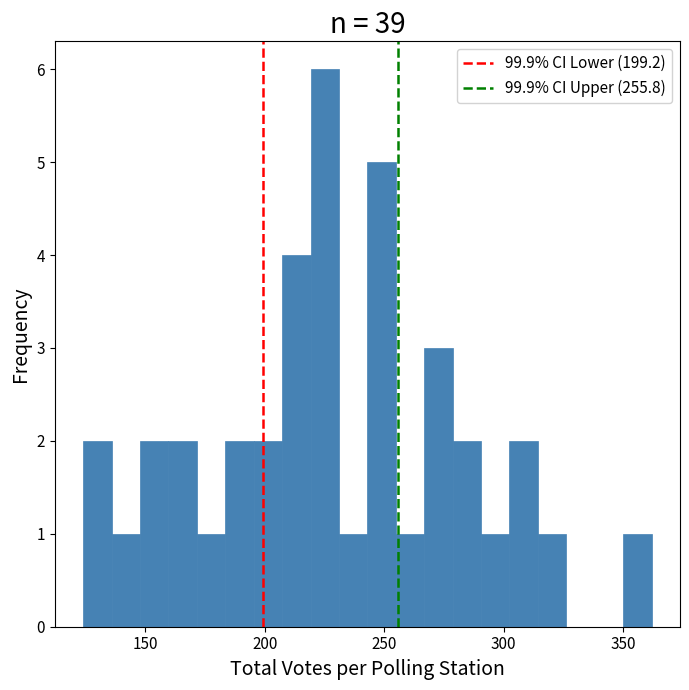

Read against the x-axis, roughly where is the centre of the tallest bar?

225